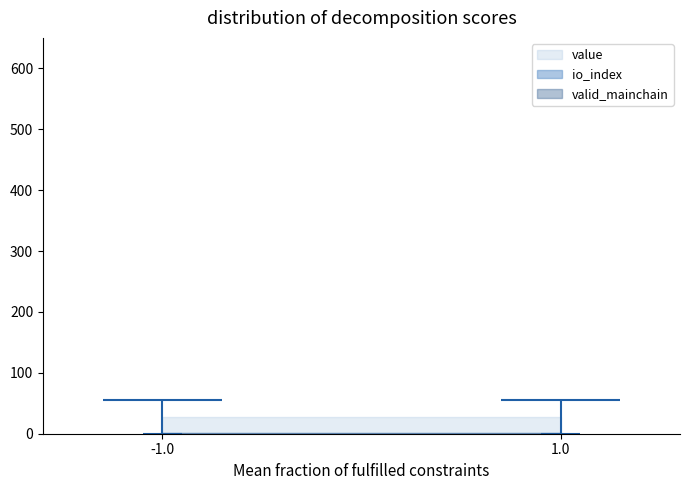

What are all the series names shown in the legend?

io_index, value, valid_mainchain